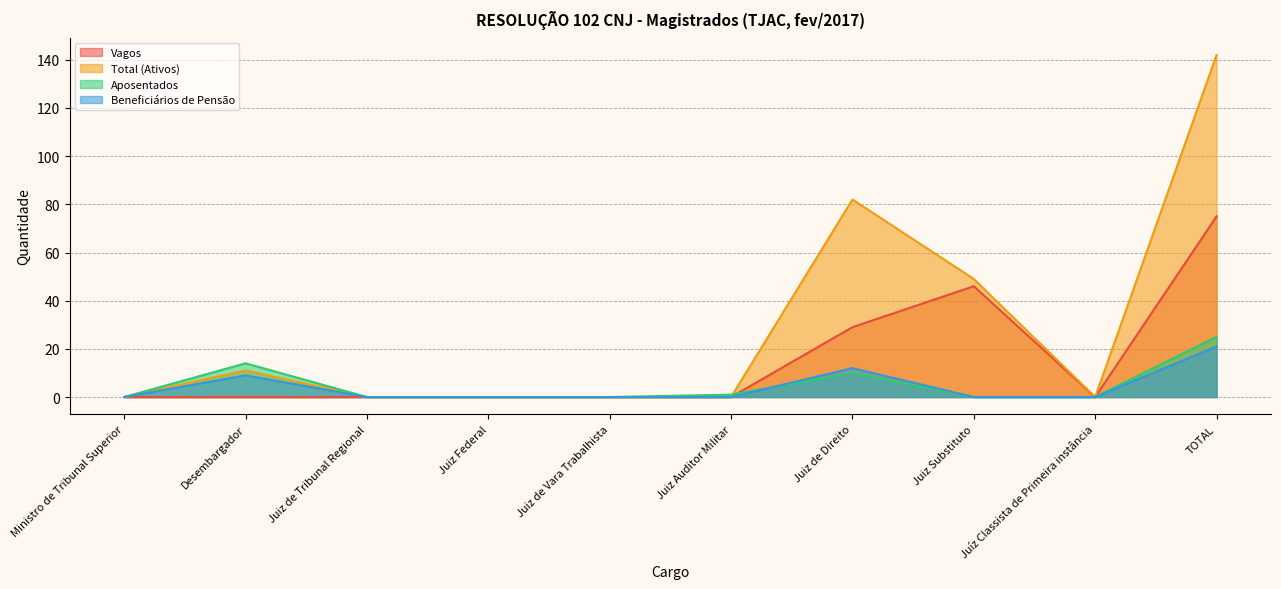

What is the maximum value shown in the chart?

142